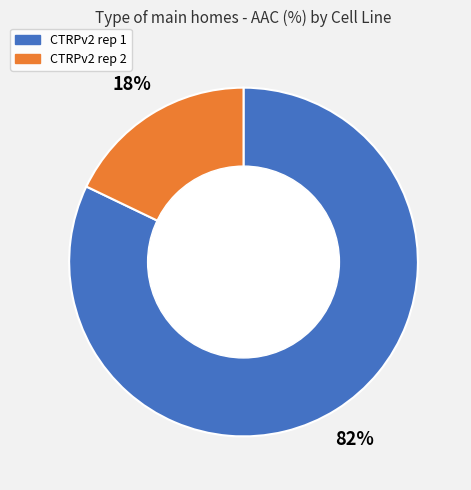

Which slice is the smallest?

CTRPv2 rep 2